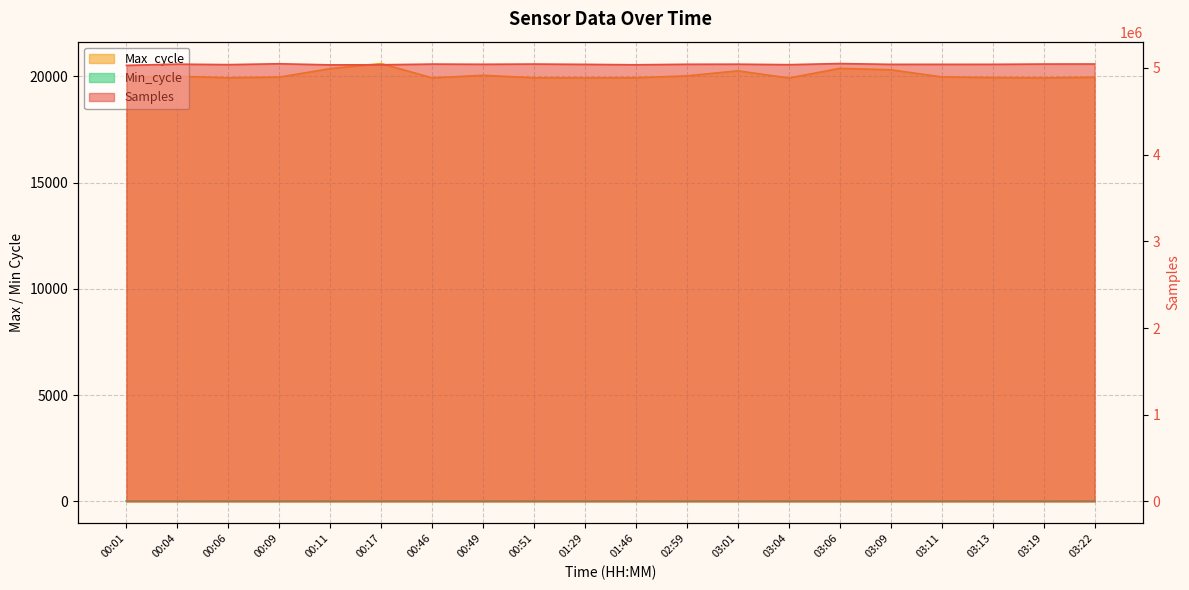

The Samples series shows 5042059 at 00:49. True or false?

True